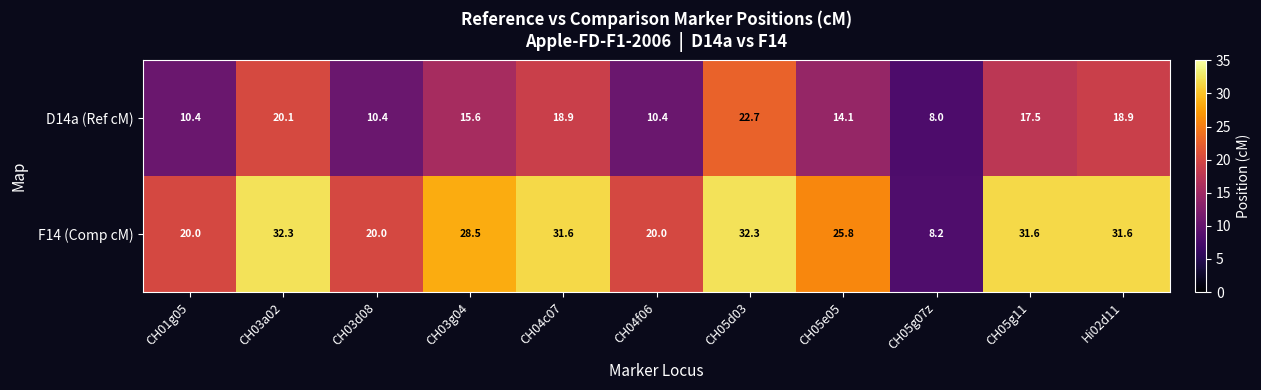

Between CH05e05 and CH05g07z, which series saw the biggest shift?

F14 (Comp cM)